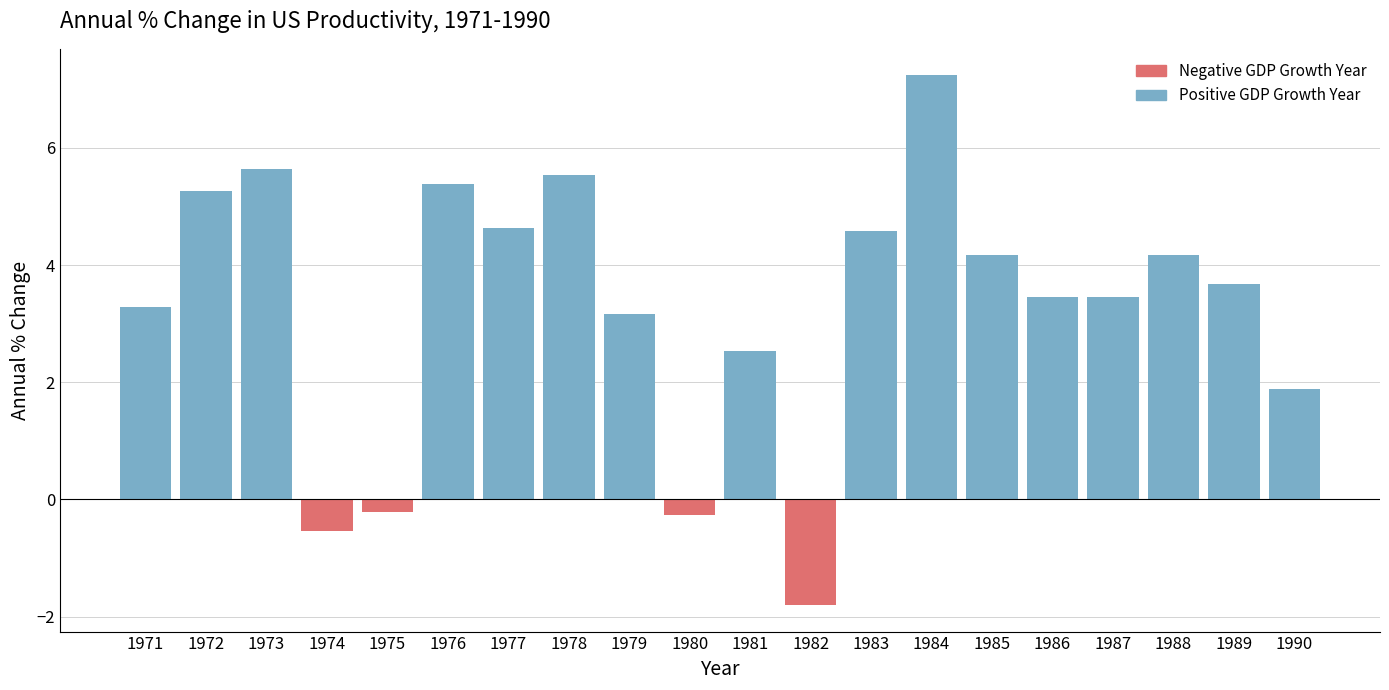

Reading left to right, extract all data points from this chart.

3.3	5.3	5.6	-0.5	-0.2	5.4	4.6	5.5	3.2	-0.3	2.5	-1.8	4.6	7.2	4.2	3.5	3.5	4.2	3.7	1.9